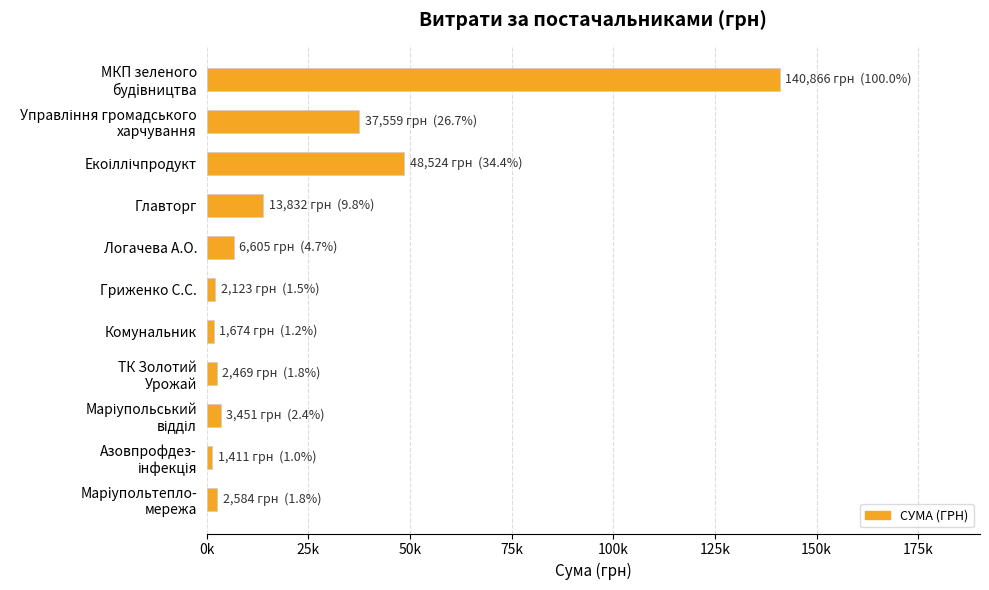

Are the bars grouped side by side (vs. stacked)?

No